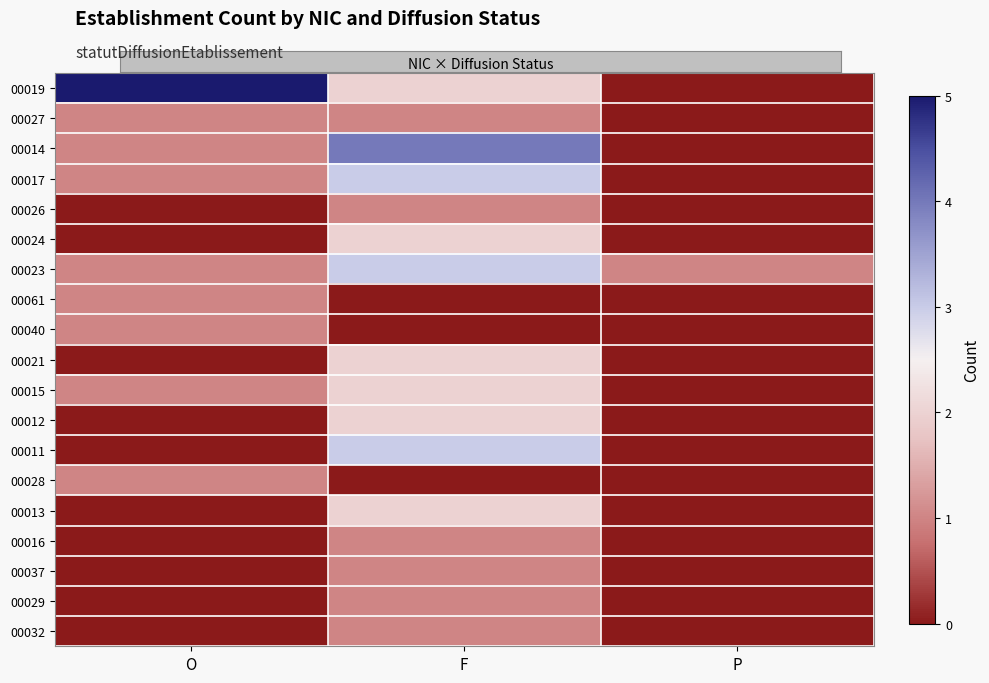

Reading left to right, extract all data points from this chart.

00019: O=5	F=2	P=0
00027: O=1	F=1	P=0
00014: O=1	F=4	P=0
00017: O=1	F=3	P=0
00026: O=0	F=1	P=0
00024: O=0	F=2	P=0
00023: O=1	F=3	P=1
00061: O=1	F=0	P=0
00040: O=1	F=0	P=0
00021: O=0	F=2	P=0
00015: O=1	F=2	P=0
00012: O=0	F=2	P=0
00011: O=0	F=3	P=0
00028: O=1	F=0	P=0
00013: O=0	F=2	P=0
00016: O=0	F=1	P=0
00037: O=0	F=1	P=0
00029: O=0	F=1	P=0
00032: O=0	F=1	P=0